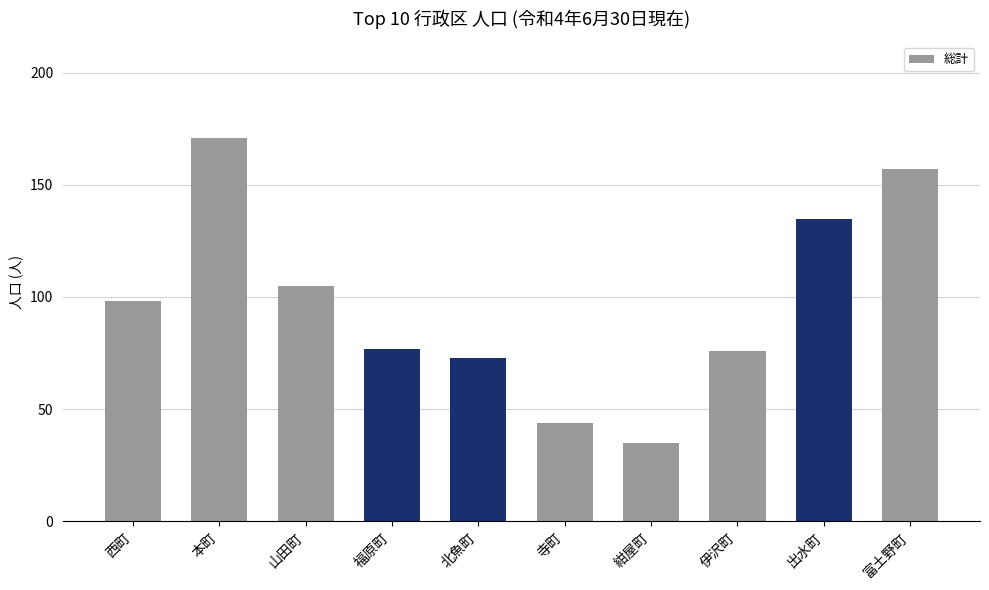

What is the change in value from 北魚町 to 富土野町?

+84